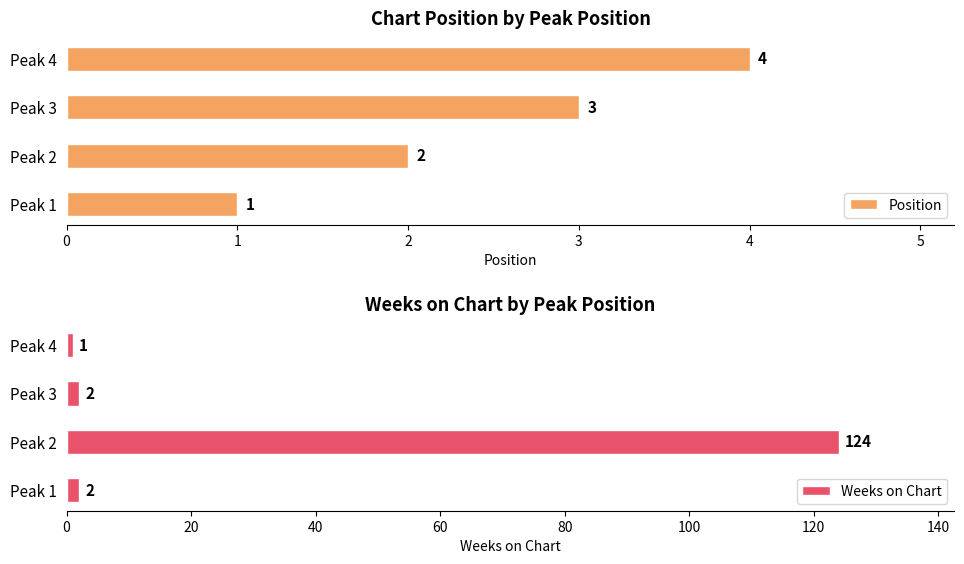

Which series has the widest spread of values?

Weeks on Chart